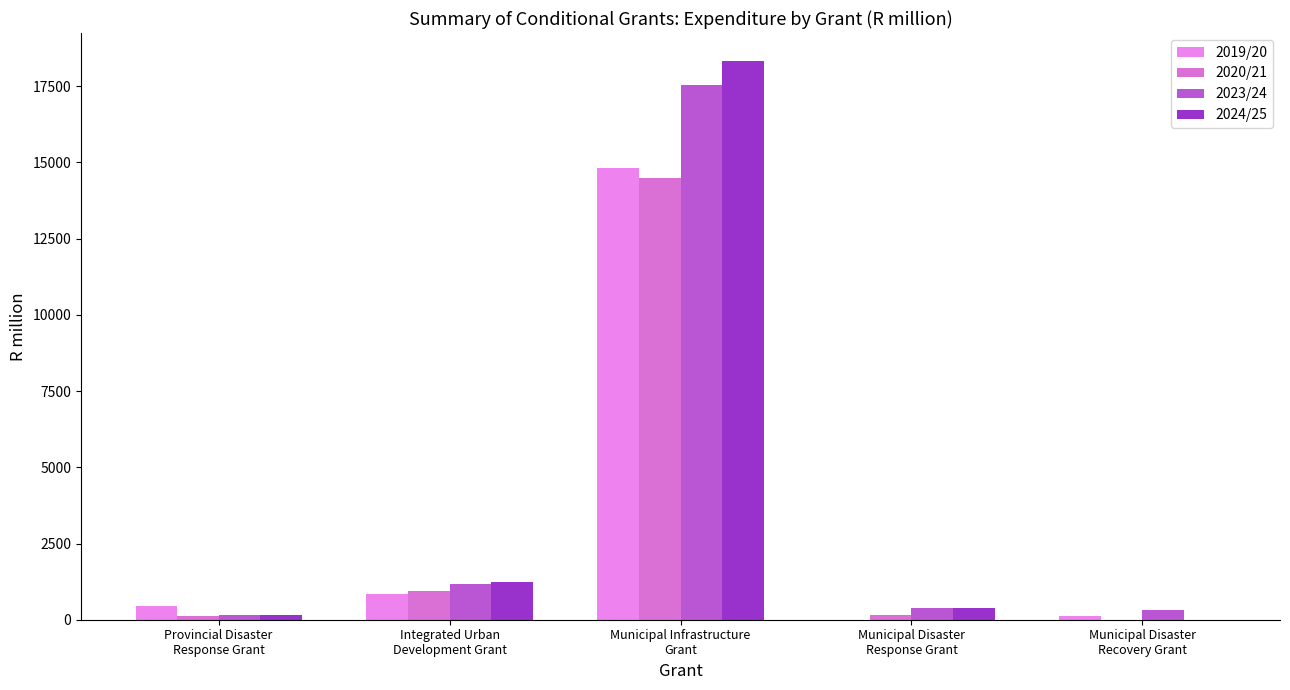

At which category is the sum across all series the highest?

Municipal Infrastructure
Grant